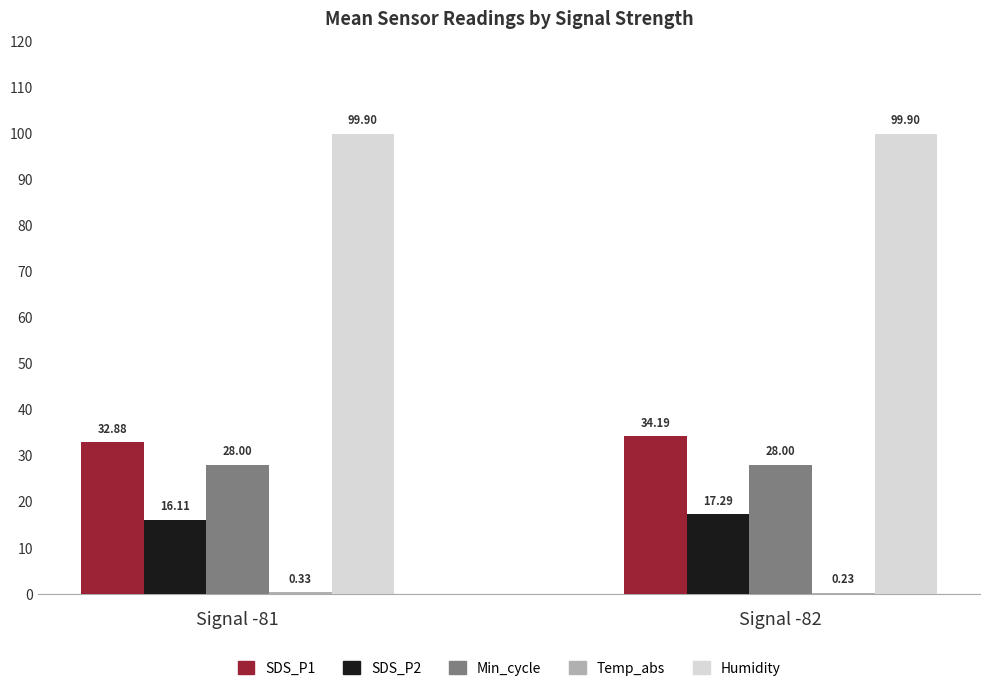

Which series has the largest total across all categories?

Humidity